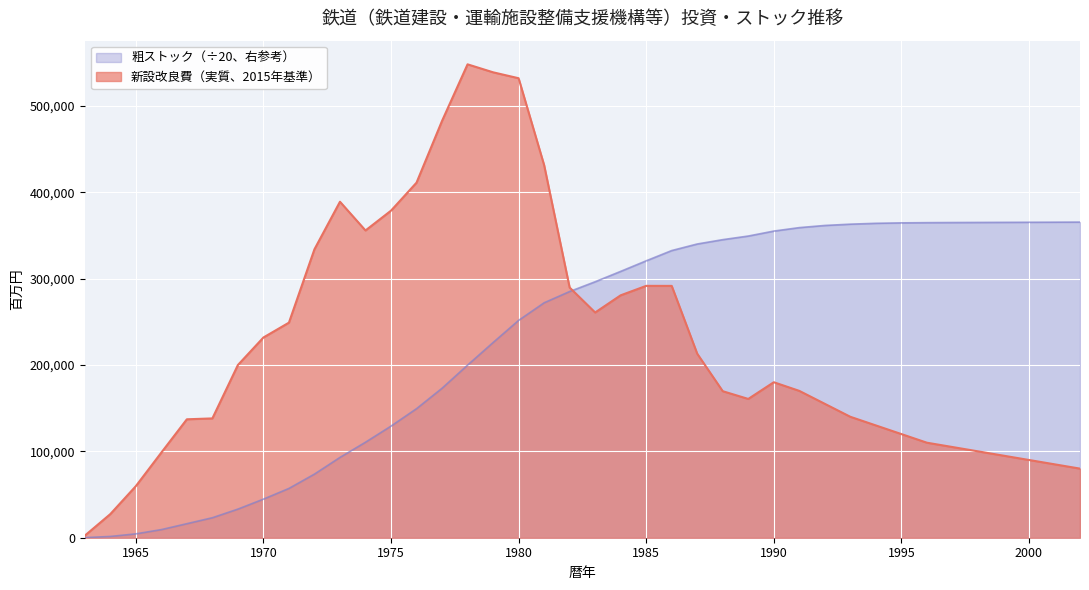

Which series has the largest range (max minus min)?

新設改良費（実質、2015年基準）